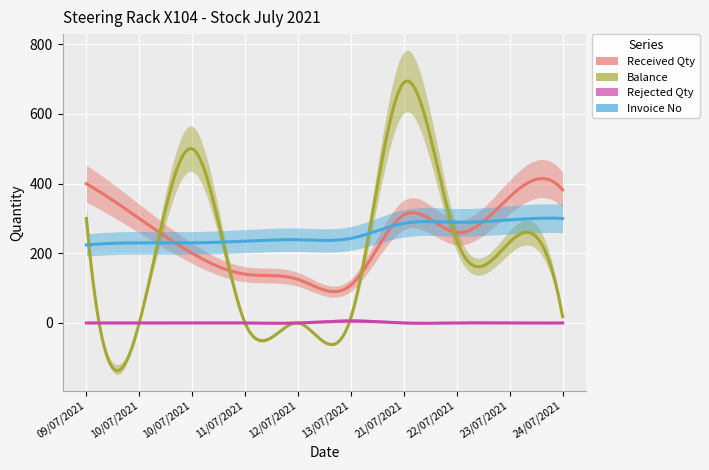

True or false: Balance has a value of 28 at 24/07/2021.

False